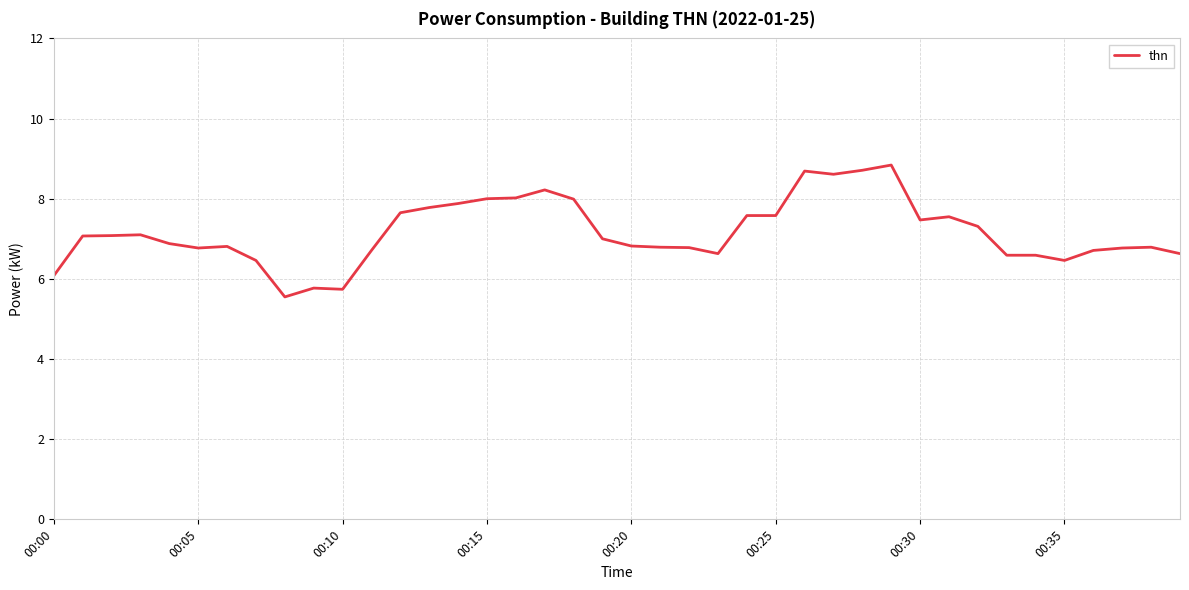

What is the maximum value shown in the chart?

8.8